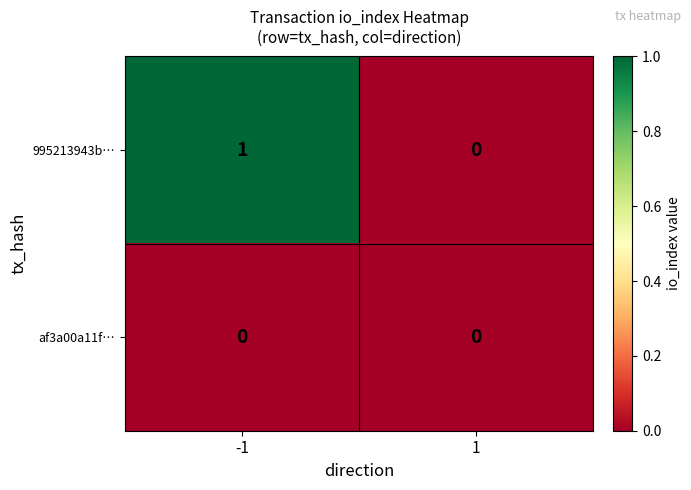

Rank the series by their maximum value, from lowest to highest.

af3a00a11f…, 995213943b…